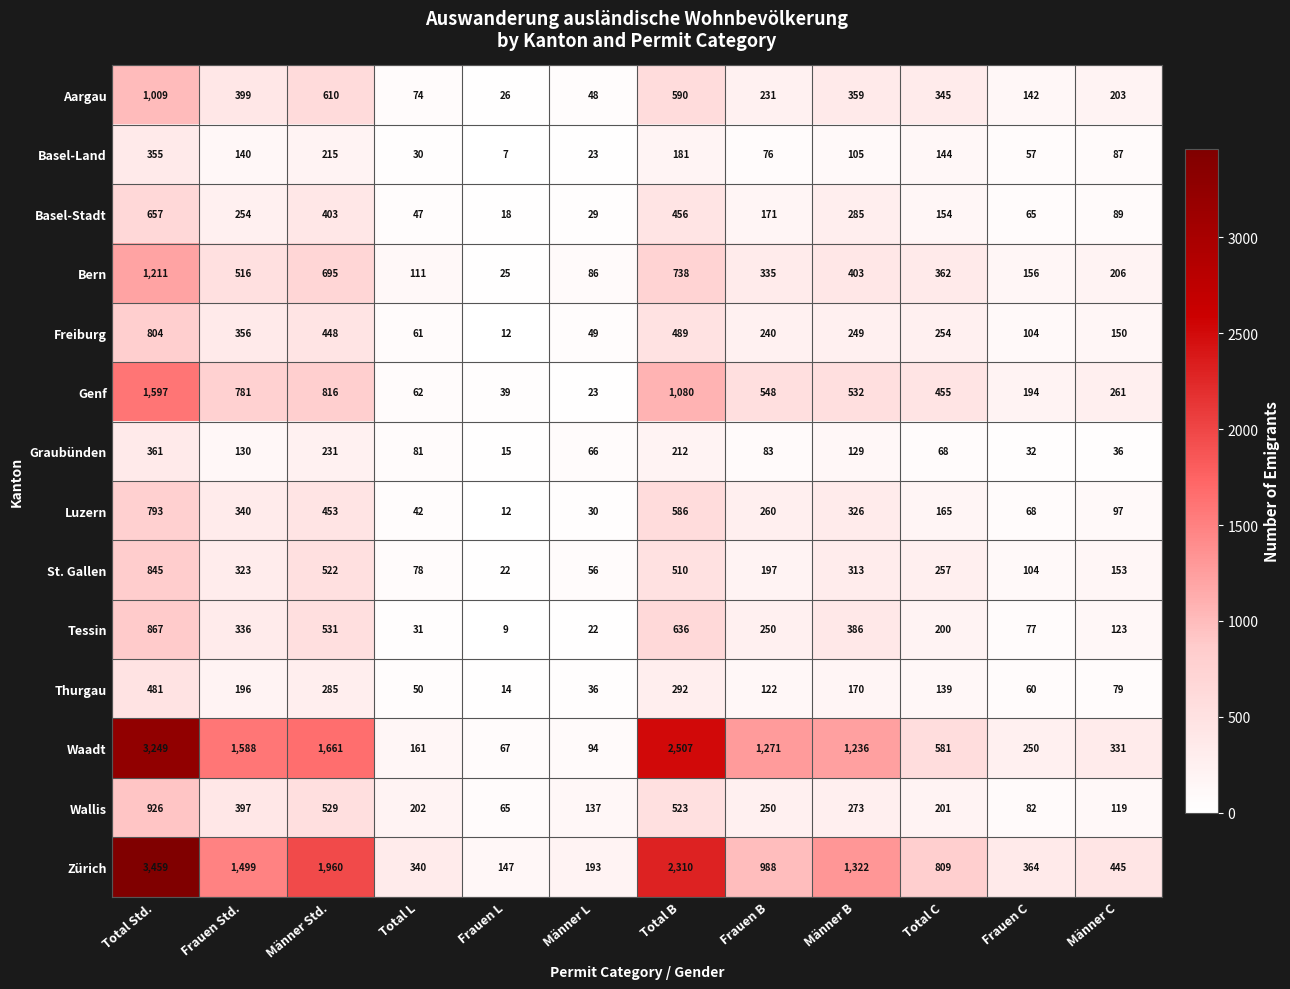

Rank the series at Männer B from lowest to highest value.

Basel-Land, Graubünden, Thurgau, Freiburg, Wallis, Basel-Stadt, St. Gallen, Luzern, Aargau, Tessin, Bern, Genf, Waadt, Zürich